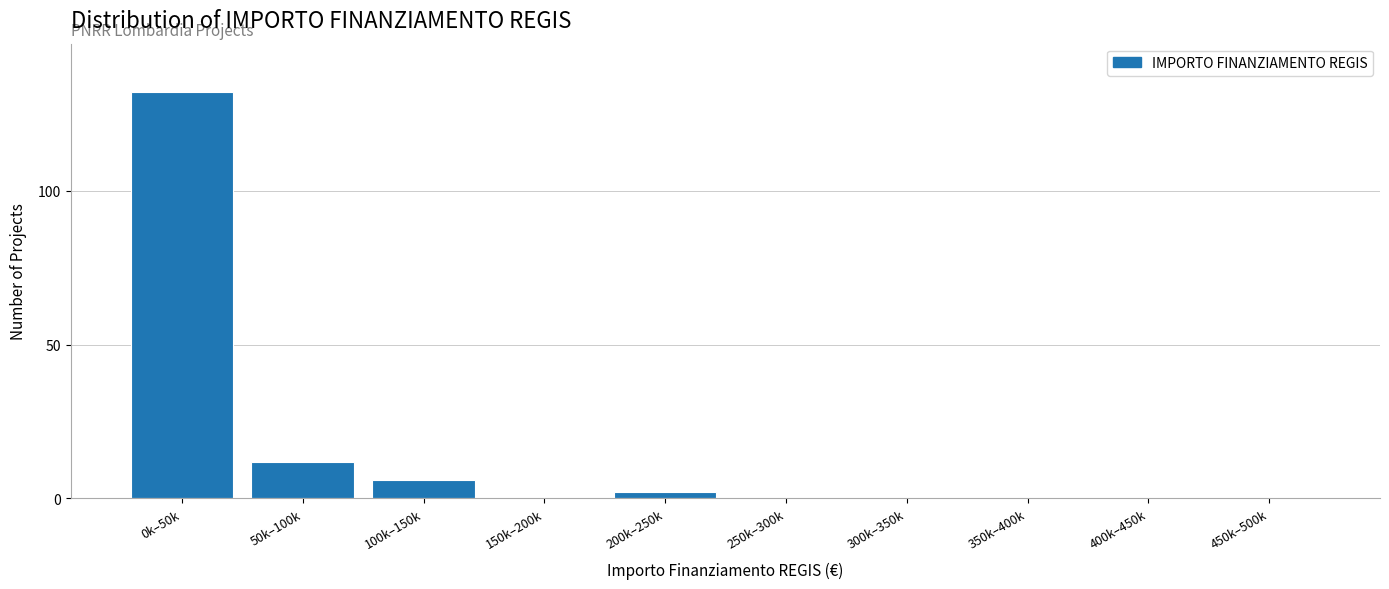

Reading right to left, list all the values displayed in this chart.

450k–500k=0	400k–450k=0	350k–400k=0	300k–350k=0	250k–300k=0	200k–250k=2	150k–200k=0	100k–150k=6	50k–100k=12	0k–50k=132